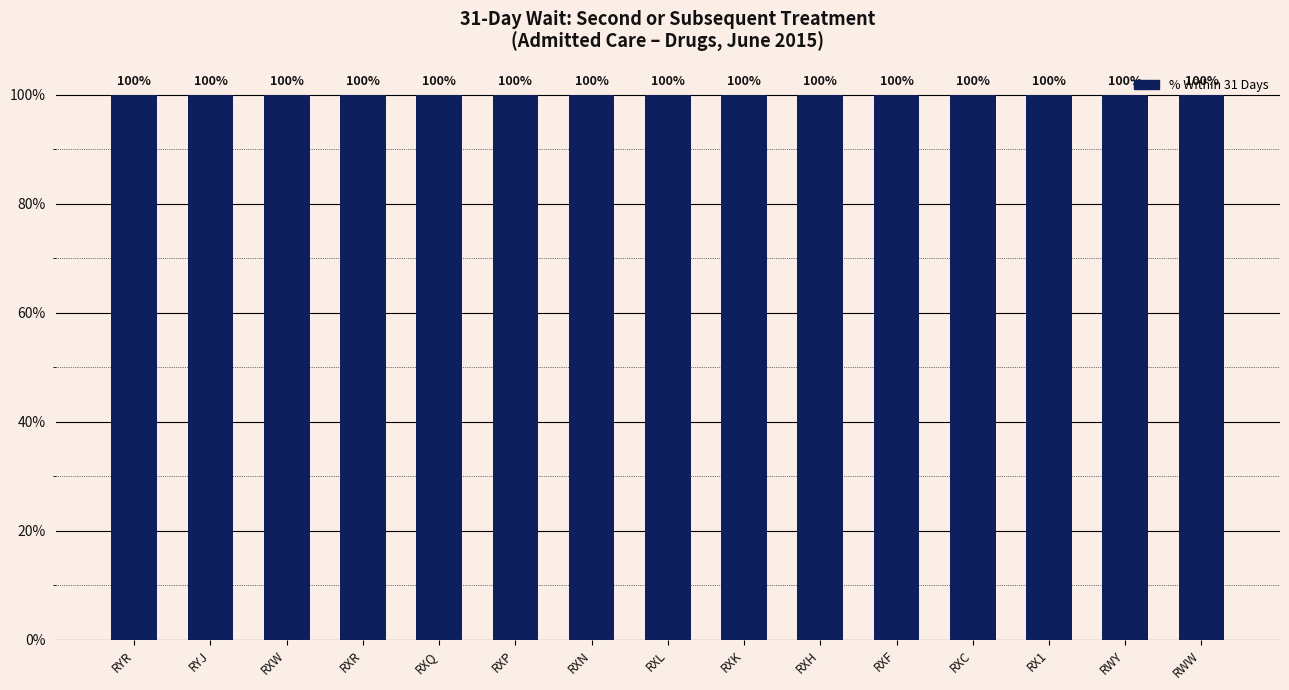

How many groups of bars are there?

15